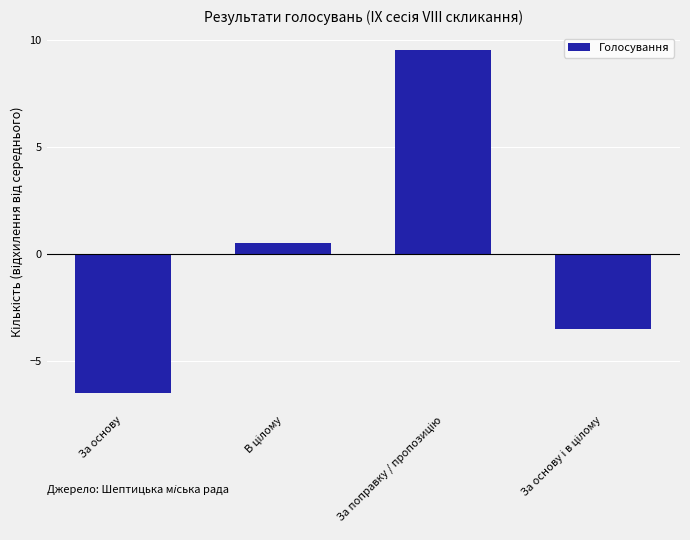

What is the approximate value at За основу?

-6.5